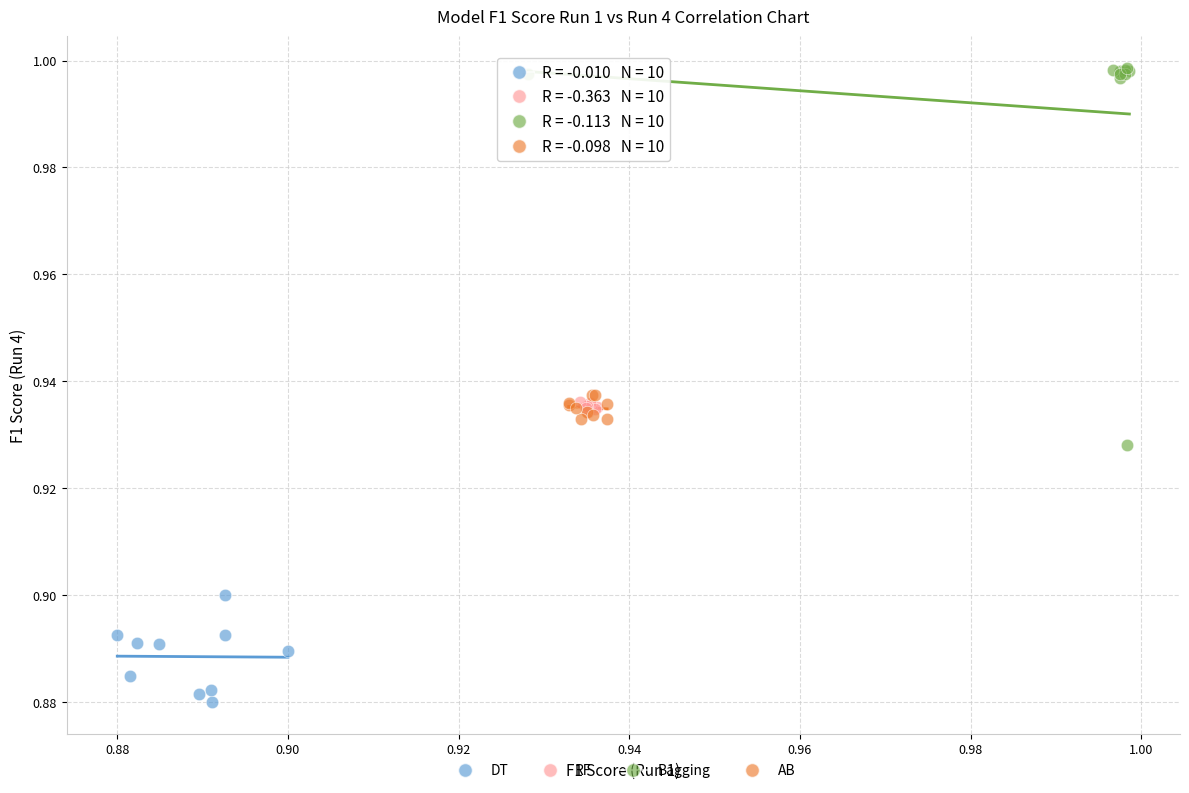

Which series contains the highest Y value?

Bagging